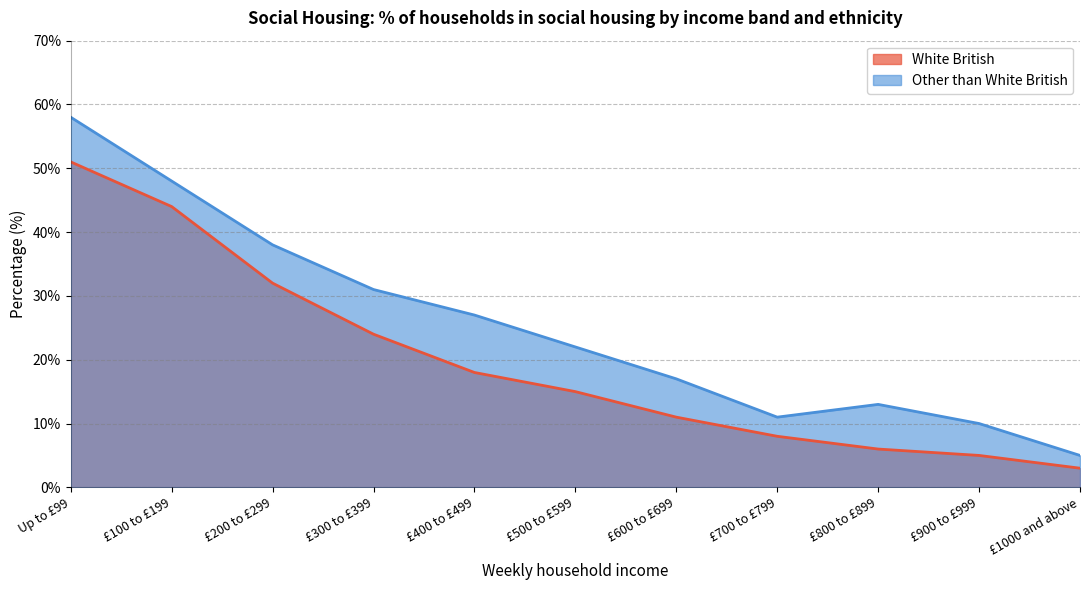

Reading left to right, list all the values displayed in this chart.

White British: Up to £99=51	£100 to £199=44	£200 to £299=32	£300 to £399=24	£400 to £499=18	£500 to £599=15	£600 to £699=11	£700 to £799=8	£800 to £899=6	£900 to £999=5	£1000 and above=3
Other than White British: Up to £99=58	£100 to £199=48	£200 to £299=38	£300 to £399=31	£400 to £499=27	£500 to £599=22	£600 to £699=17	£700 to £799=11	£800 to £899=13	£900 to £999=10	£1000 and above=5